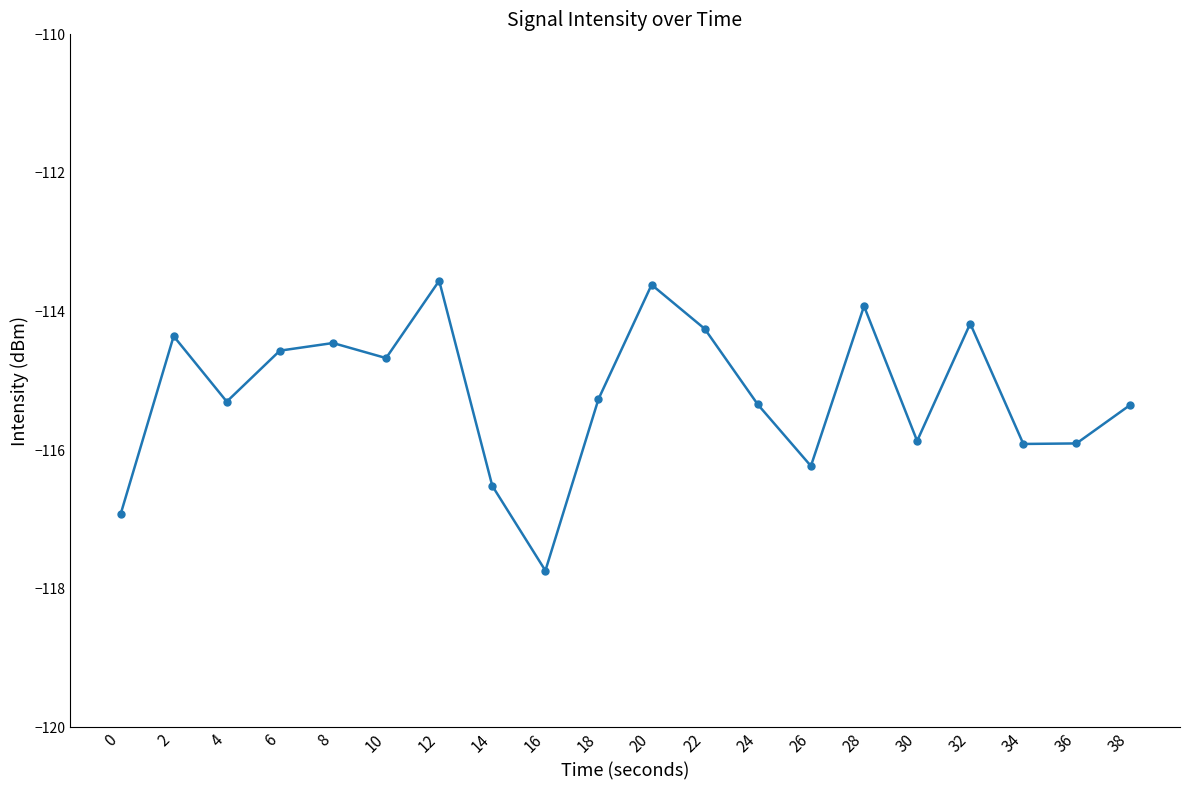

How many interior local peaks (higher than both neighbors) does the data have?

6